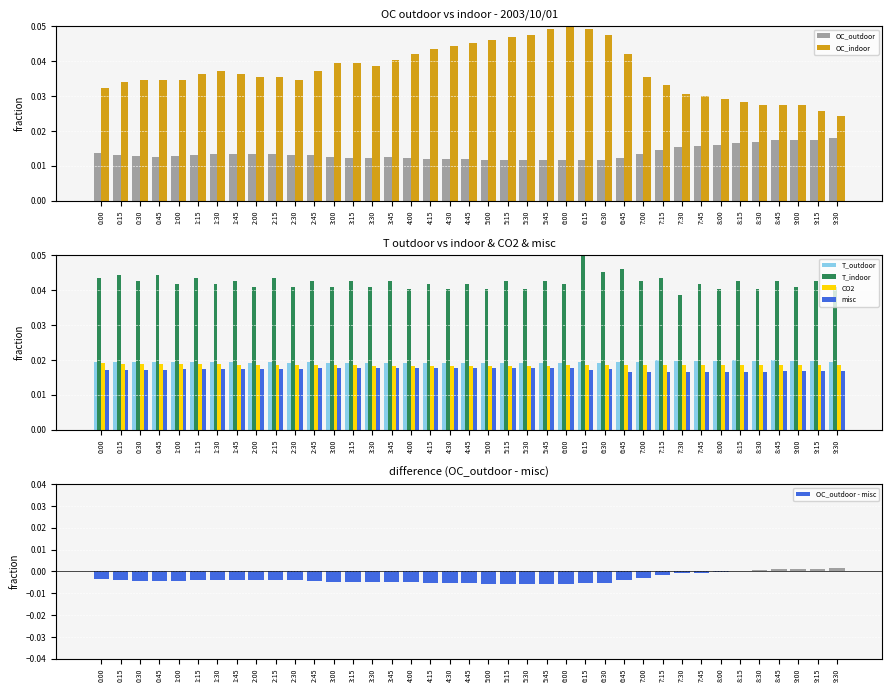

Reading left to right, what are all the values shown in this chart?

OC_outdoor: 0:00=0.0	0:15=0.0	0:30=0.0	0:45=0.0	1:00=0.0	1:15=0.0	1:30=0.0	1:45=0.0	2:00=0.0	2:15=0.0	2:30=0.0	2:45=0.0	3:00=0.0	3:15=0.0	3:30=0.0	3:45=0.0	4:00=0.0	4:15=0.0	4:30=0.0	4:45=0.0	5:00=0.0	5:15=0.0	5:30=0.0	5:45=0.0	6:00=0.0	6:15=0.0	6:30=0.0	6:45=0.0	7:00=0.0	7:15=0.0	7:30=0.0	7:45=0.0	8:00=0.0	8:15=0.0	8:30=0.0	8:45=0.0	9:00=0.0	9:15=0.0	9:30=0.0
OC_indoor: 0:00=0.0	0:15=0.0	0:30=0.0	0:45=0.0	1:00=0.0	1:15=0.0	1:30=0.0	1:45=0.0	2:00=0.0	2:15=0.0	2:30=0.0	2:45=0.0	3:00=0.0	3:15=0.0	3:30=0.0	3:45=0.0	4:00=0.0	4:15=0.0	4:30=0.0	4:45=0.0	5:00=0.0	5:15=0.0	5:30=0.0	5:45=0.0	6:00=0.1	6:15=0.0	6:30=0.0	6:45=0.0	7:00=0.0	7:15=0.0	7:30=0.0	7:45=0.0	8:00=0.0	8:15=0.0	8:30=0.0	8:45=0.0	9:00=0.0	9:15=0.0	9:30=0.0
T_outdoor: 0:00=0.0	0:15=0.0	0:30=0.0	0:45=0.0	1:00=0.0	1:15=0.0	1:30=0.0	1:45=0.0	2:00=0.0	2:15=0.0	2:30=0.0	2:45=0.0	3:00=0.0	3:15=0.0	3:30=0.0	3:45=0.0	4:00=0.0	4:15=0.0	4:30=0.0	4:45=0.0	5:00=0.0	5:15=0.0	5:30=0.0	5:45=0.0	6:00=0.0	6:15=0.0	6:30=0.0	6:45=0.0	7:00=0.0	7:15=0.0	7:30=0.0	7:45=0.0	8:00=0.0	8:15=0.0	8:30=0.0	8:45=0.0	9:00=0.0	9:15=0.0	9:30=0.0
T_indoor: 0:00=0.0	0:15=0.0	0:30=0.0	0:45=0.0	1:00=0.0	1:15=0.0	1:30=0.0	1:45=0.0	2:00=0.0	2:15=0.0	2:30=0.0	2:45=0.0	3:00=0.0	3:15=0.0	3:30=0.0	3:45=0.0	4:00=0.0	4:15=0.0	4:30=0.0	4:45=0.0	5:00=0.0	5:15=0.0	5:30=0.0	5:45=0.0	6:00=0.0	6:15=0.1	6:30=0.0	6:45=0.0	7:00=0.0	7:15=0.0	7:30=0.0	7:45=0.0	8:00=0.0	8:15=0.0	8:30=0.0	8:45=0.0	9:00=0.0	9:15=0.0	9:30=0.0
CO2: 0:00=0.0	0:15=0.0	0:30=0.0	0:45=0.0	1:00=0.0	1:15=0.0	1:30=0.0	1:45=0.0	2:00=0.0	2:15=0.0	2:30=0.0	2:45=0.0	3:00=0.0	3:15=0.0	3:30=0.0	3:45=0.0	4:00=0.0	4:15=0.0	4:30=0.0	4:45=0.0	5:00=0.0	5:15=0.0	5:30=0.0	5:45=0.0	6:00=0.0	6:15=0.0	6:30=0.0	6:45=0.0	7:00=0.0	7:15=0.0	7:30=0.0	7:45=0.0	8:00=0.0	8:15=0.0	8:30=0.0	8:45=0.0	9:00=0.0	9:15=0.0	9:30=0.0
misc: 0:00=0.0	0:15=0.0	0:30=0.0	0:45=0.0	1:00=0.0	1:15=0.0	1:30=0.0	1:45=0.0	2:00=0.0	2:15=0.0	2:30=0.0	2:45=0.0	3:00=0.0	3:15=0.0	3:30=0.0	3:45=0.0	4:00=0.0	4:15=0.0	4:30=0.0	4:45=0.0	5:00=0.0	5:15=0.0	5:30=0.0	5:45=0.0	6:00=0.0	6:15=0.0	6:30=0.0	6:45=0.0	7:00=0.0	7:15=0.0	7:30=0.0	7:45=0.0	8:00=0.0	8:15=0.0	8:30=0.0	8:45=0.0	9:00=0.0	9:15=0.0	9:30=0.0